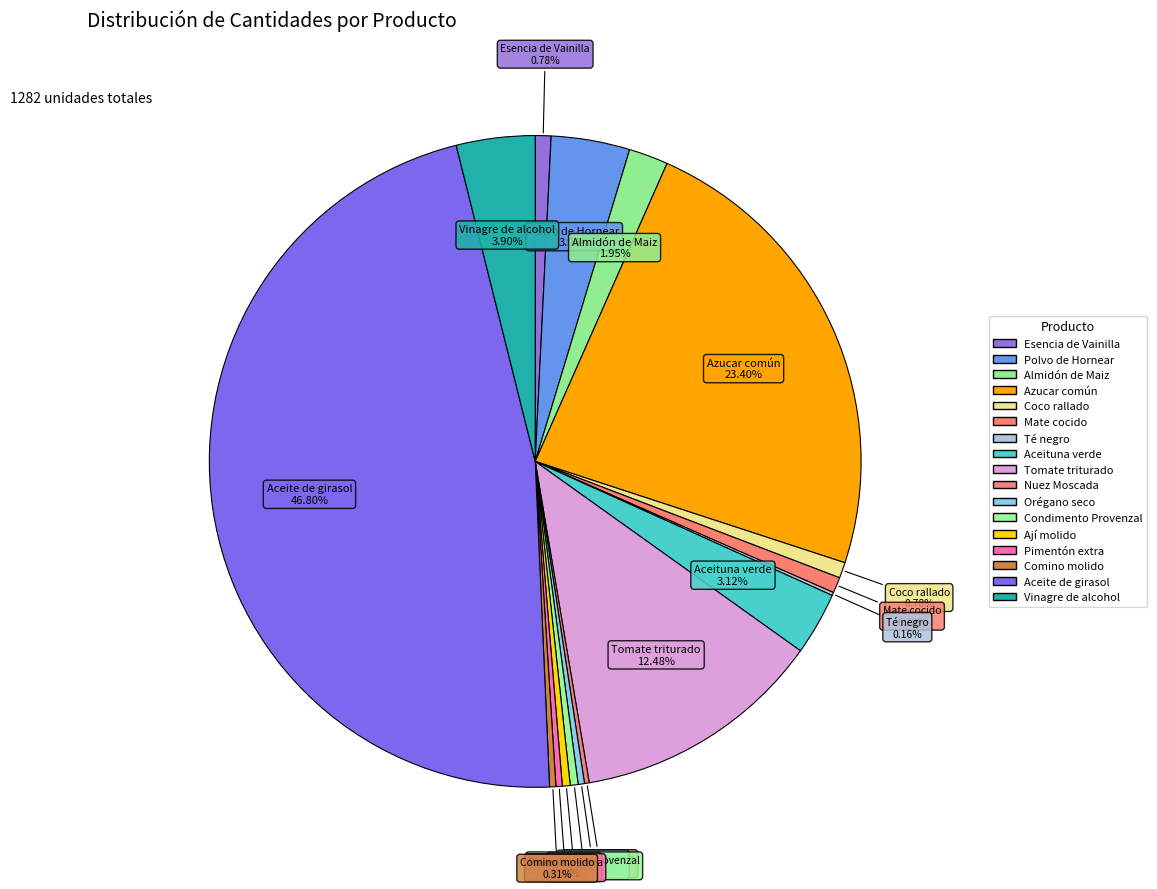

To the nearest percent, what is the combined percentage of Nuez Moscada and Comino molido?

1%